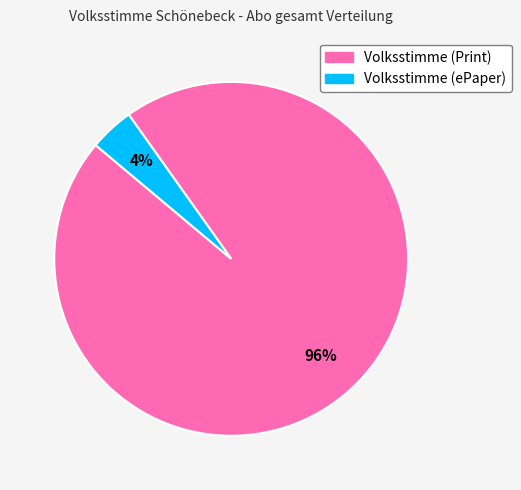

How many segments does this pie chart have?

2